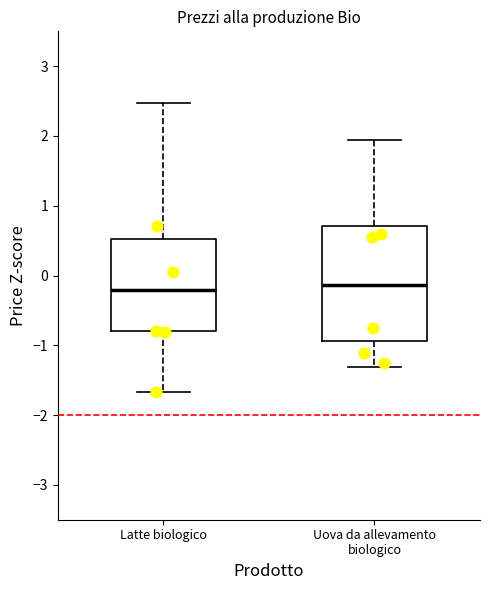

Which box is the tallest, from its lower edge to its upper edge?

Uova da allevamento biologico